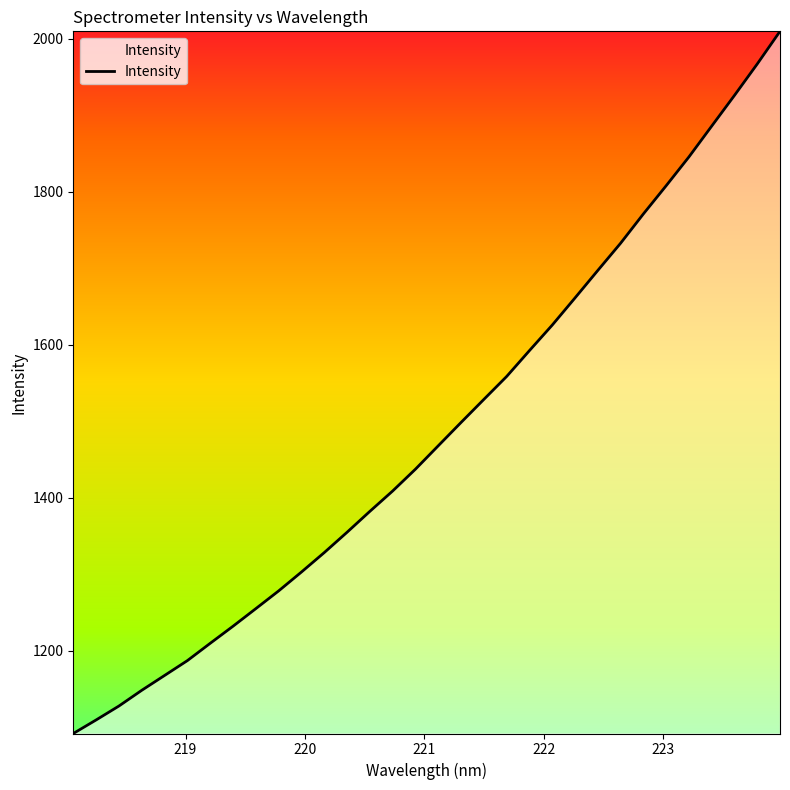

What is the minimum value shown in the chart?

1092.0